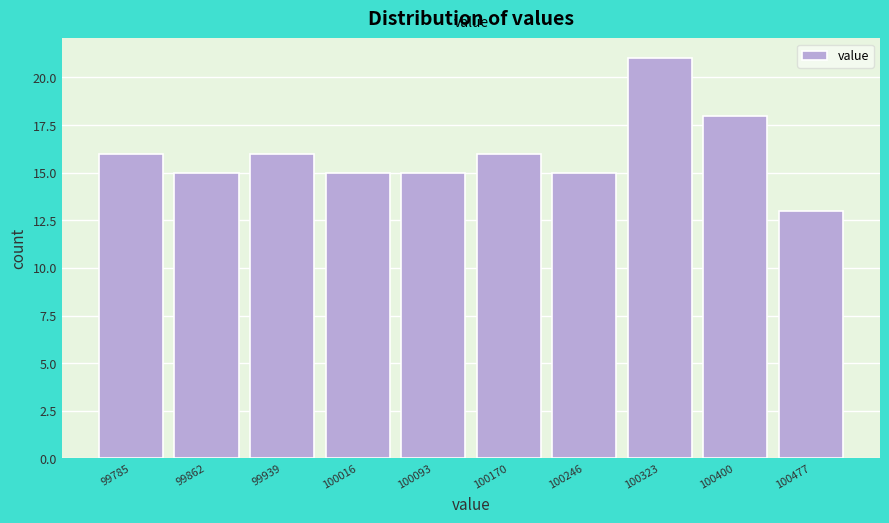

Reading left to right, list all the values displayed in this chart.

99785=16	99862=15	99939=16	100016=15	100093=15	100170=16	100246=15	100323=21	100400=18	100477=13